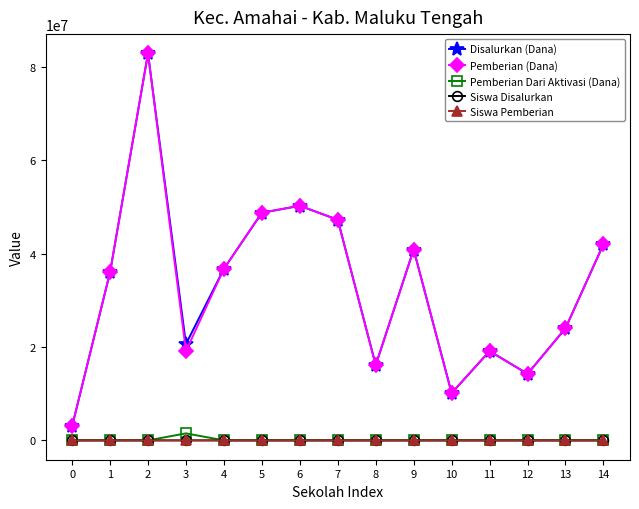

True or false: Siswa Disalurkan and Disalurkan (Dana) cross at least once.

False